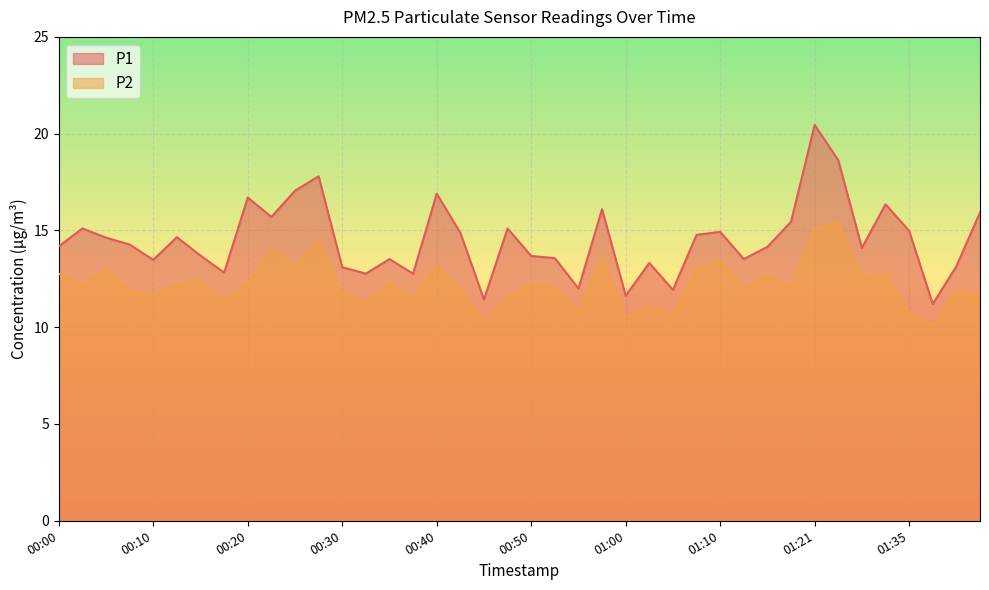

Rank the series by their average value, from highest to lowest.

P1, P2